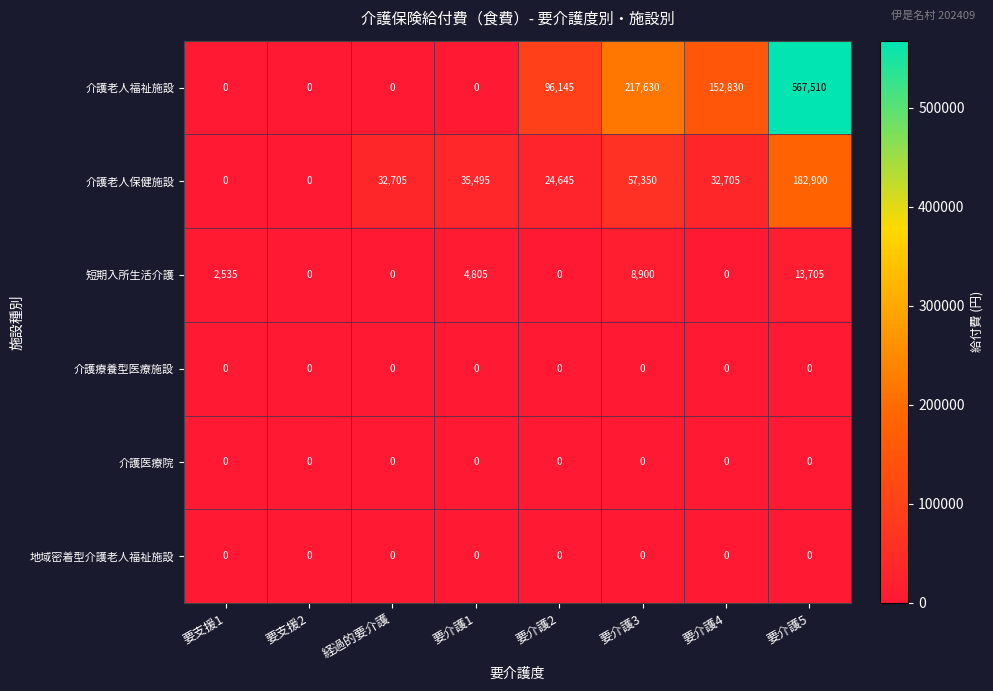

The value of 介護老人福祉施設 at 要介護2 is 42920. True or false?

False